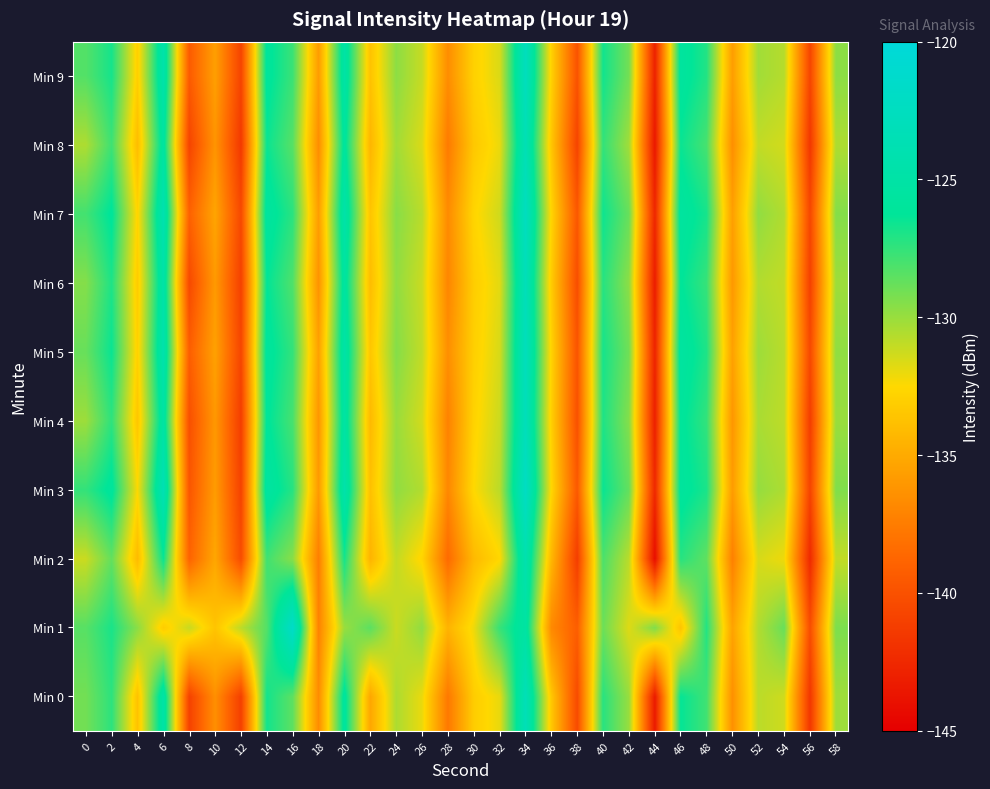

What is the maximum value shown in the chart?

-121.6